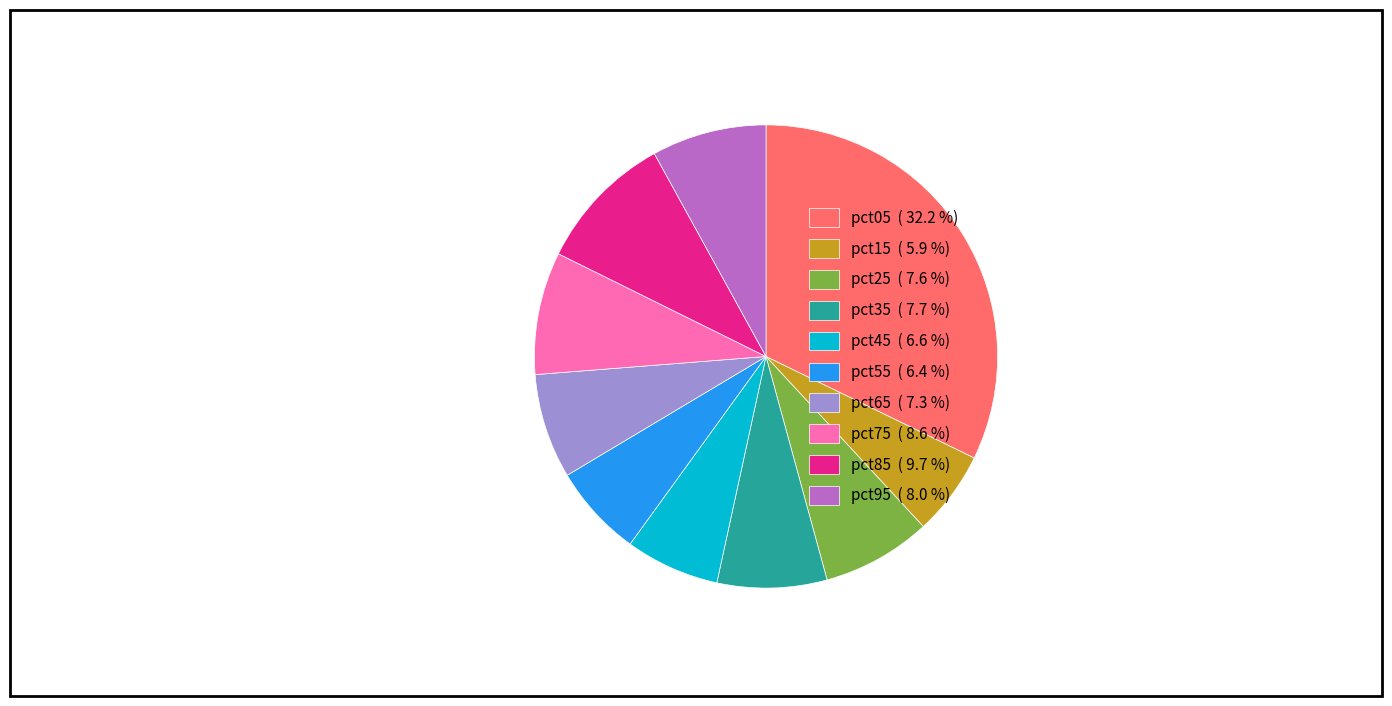

True or false: pct55 accounts for 1% of the total.

False